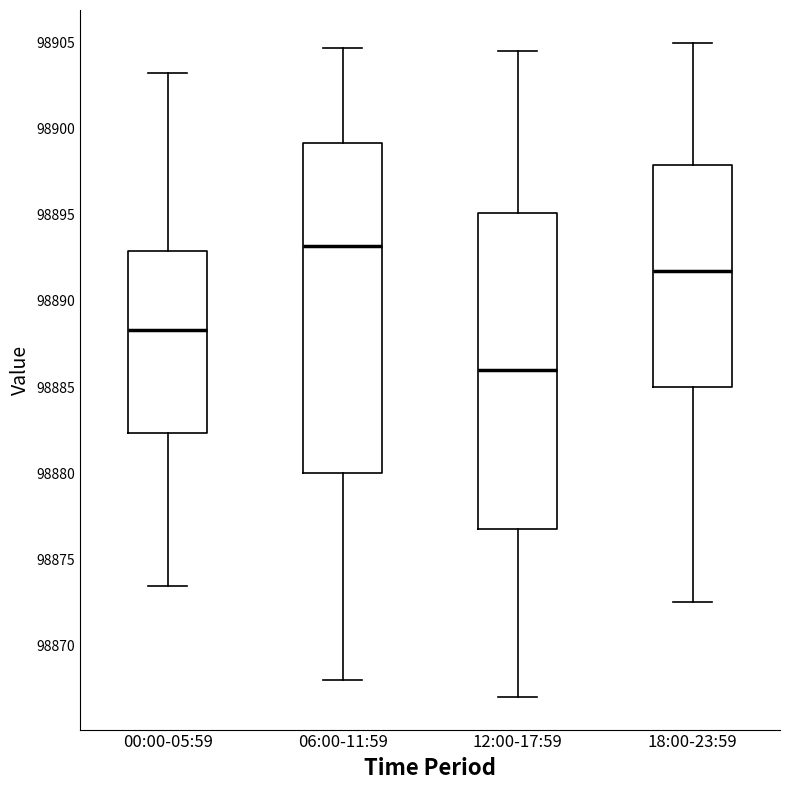

Which box has the lowest median line?

12:00-17:59